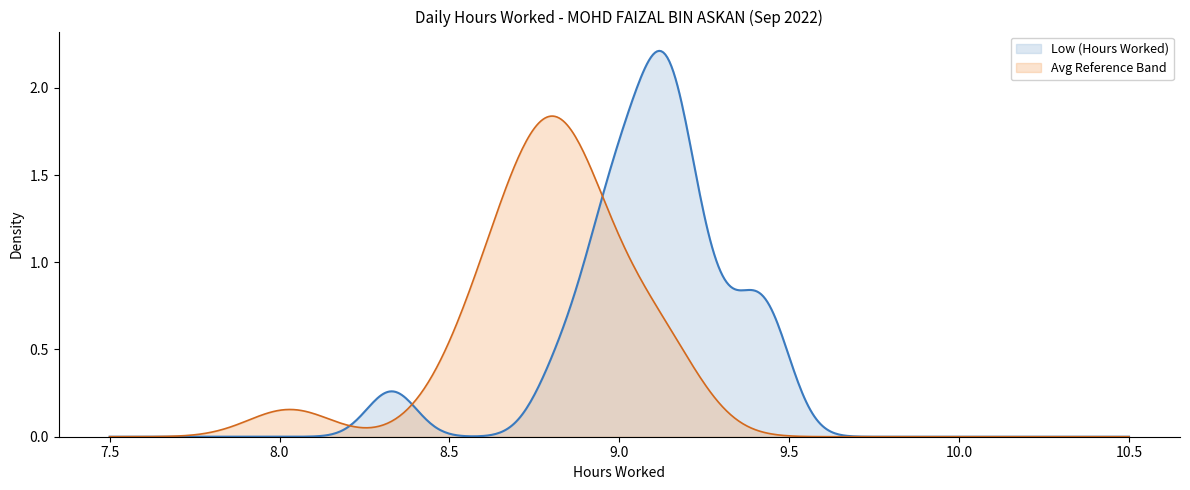

List the series in order of their peak value, highest first.

Low (Hours Worked), Avg Reference Band